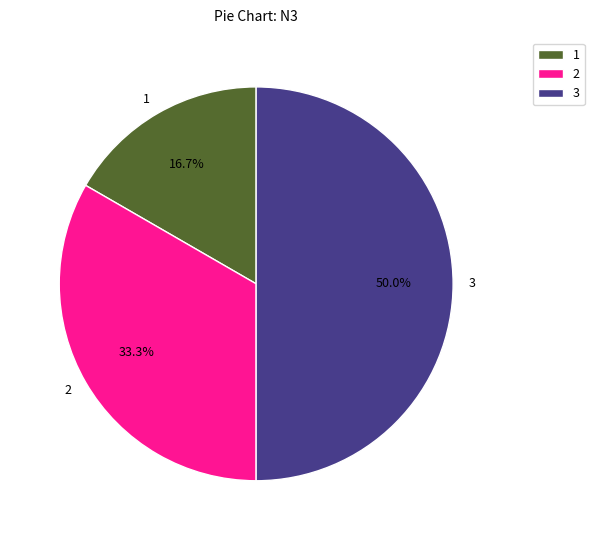

Which slice is the largest?

3